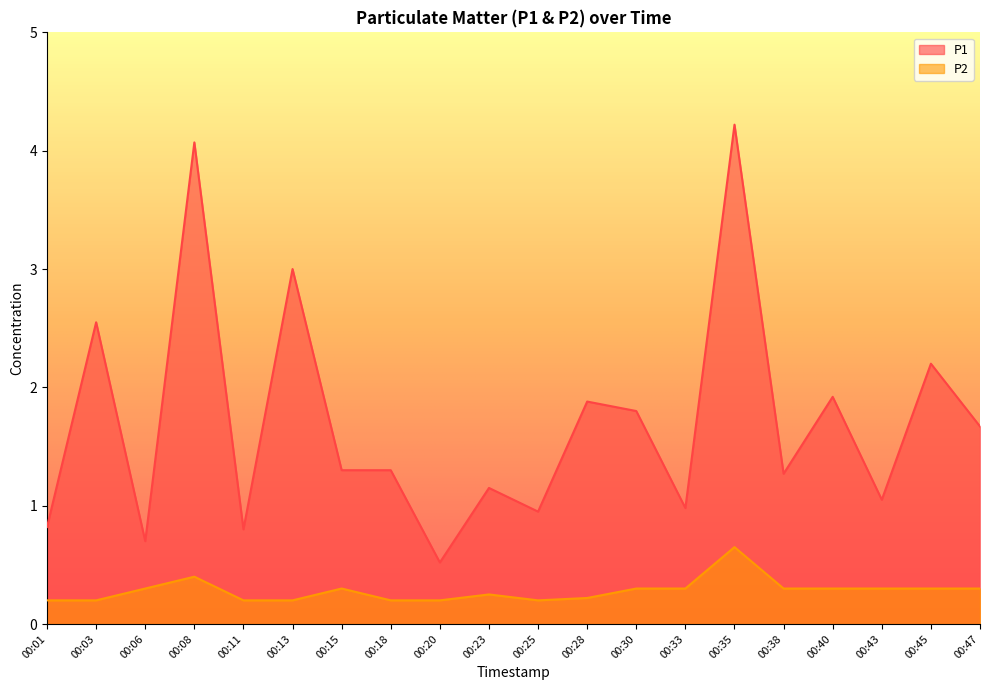

Which has a higher value, 00:23 or 00:06?

00:23